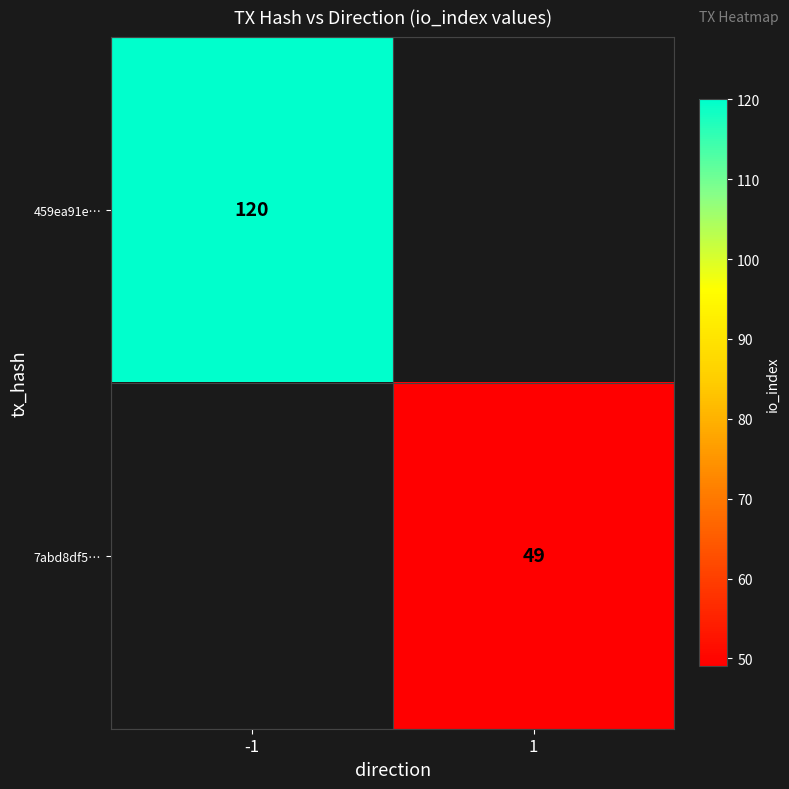

Is it true that 459ea91e… equals 26.0 at -1?

False